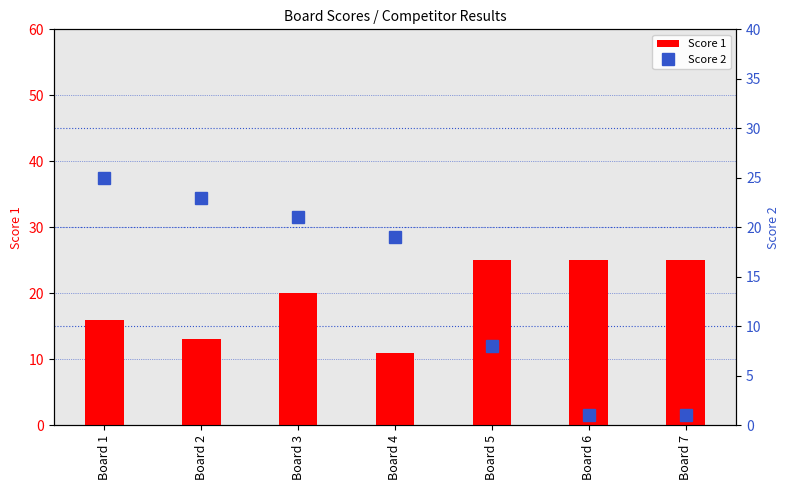

What are all the series names shown in the legend?

Score 1, Score 2